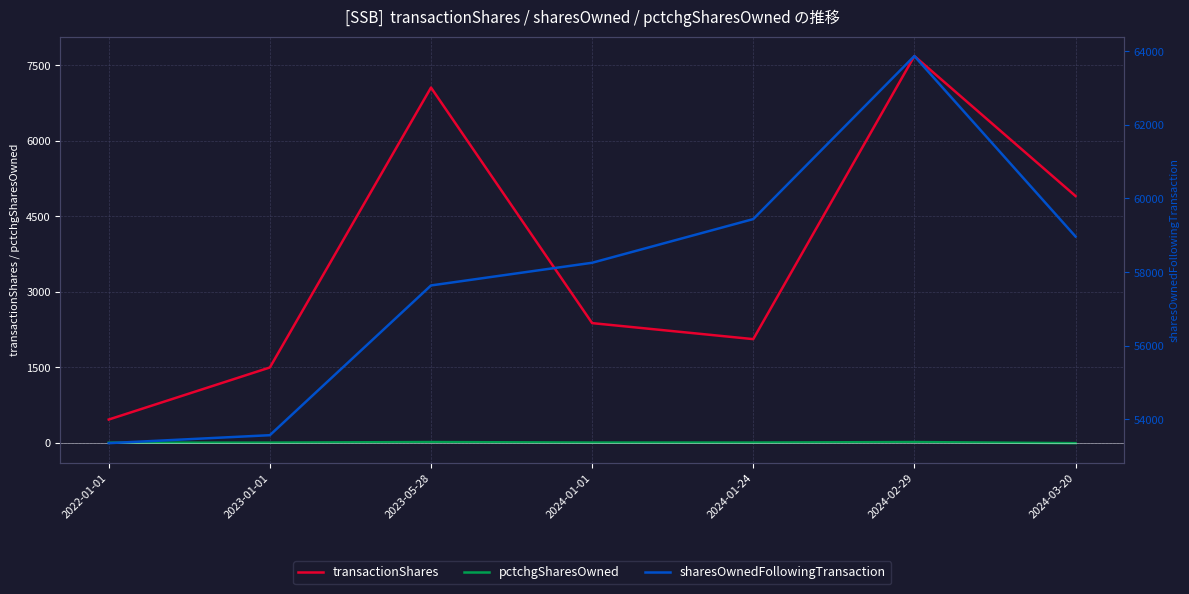

What is the label of the 6th point from the left?

2024-02-29